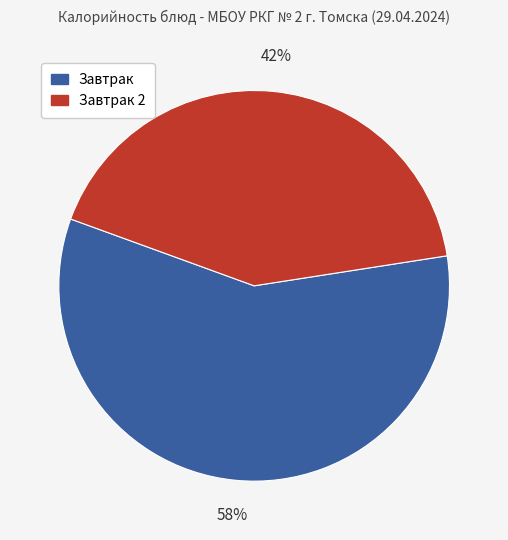

Is it true that Завтрак 2 is 50% of the pie?

False